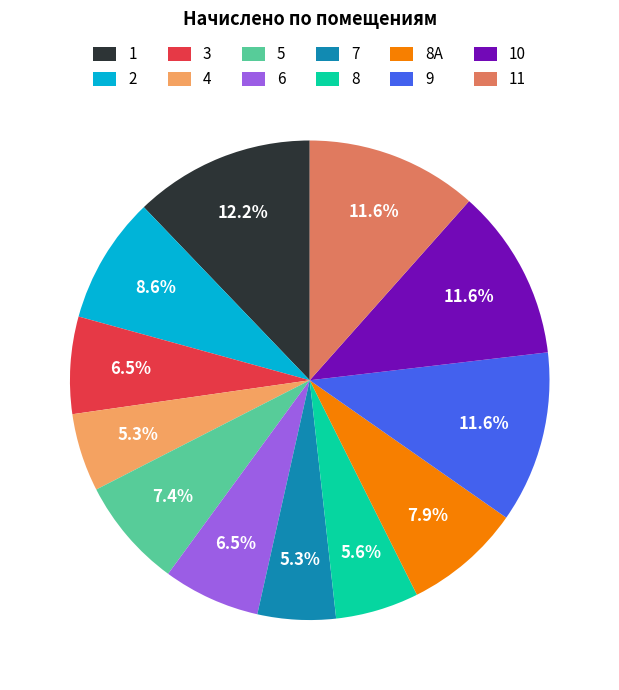

Is there a majority slice in this chart?

No